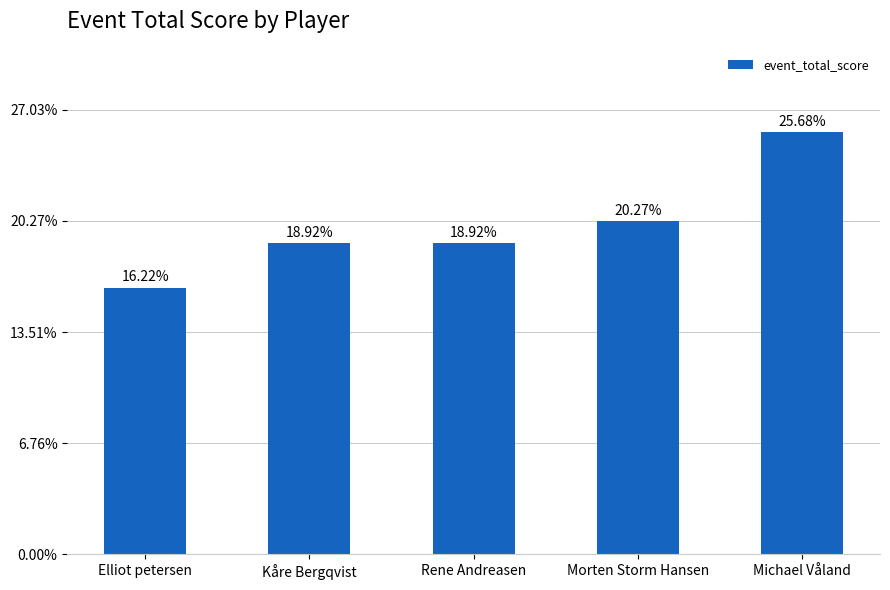

Are the bars horizontal?

No